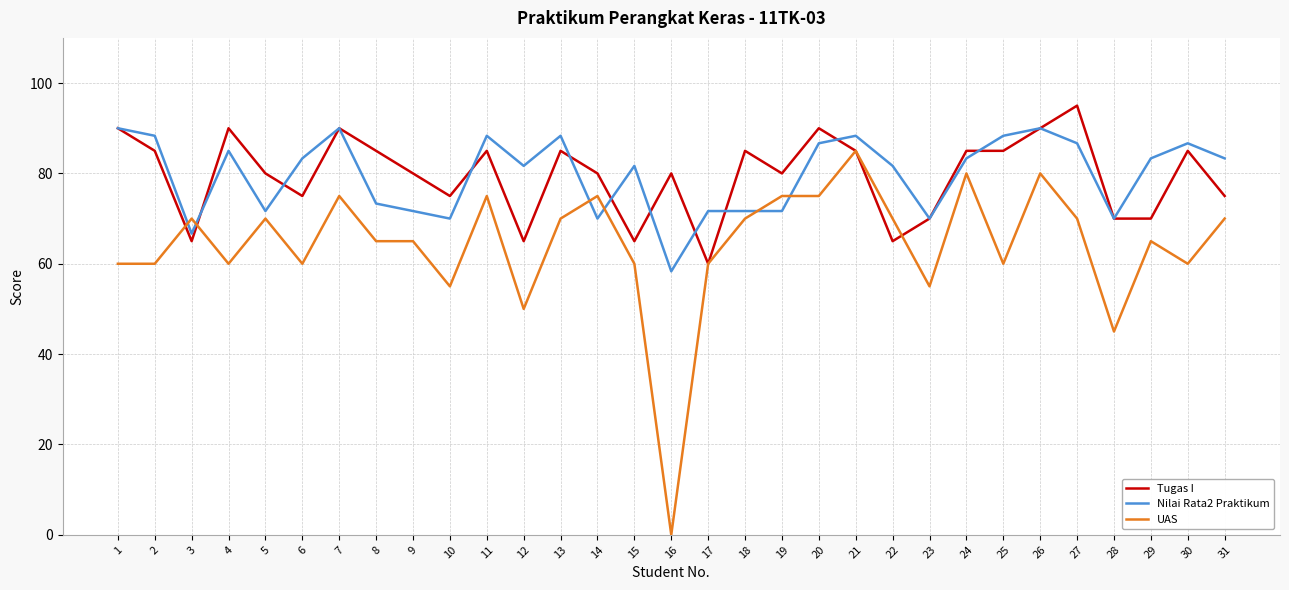

Count the number of categories in the chart.

31